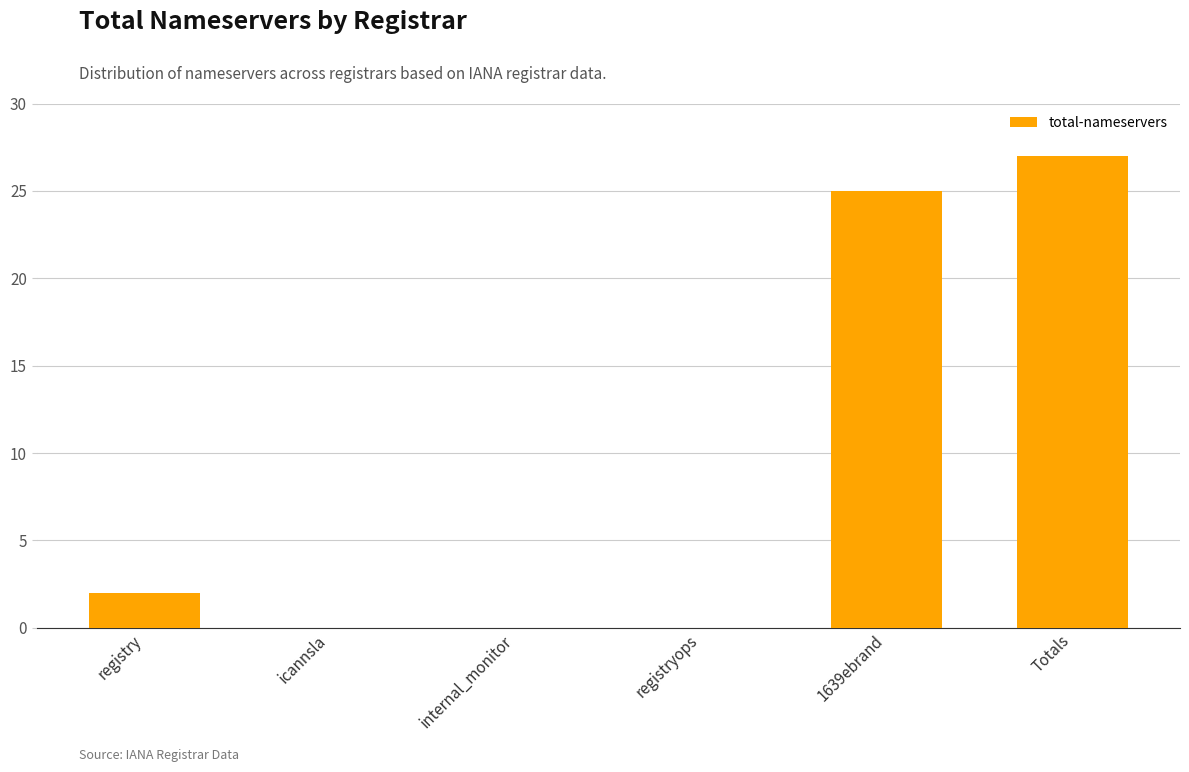

True or false: the data shows 27 at Totals.

True